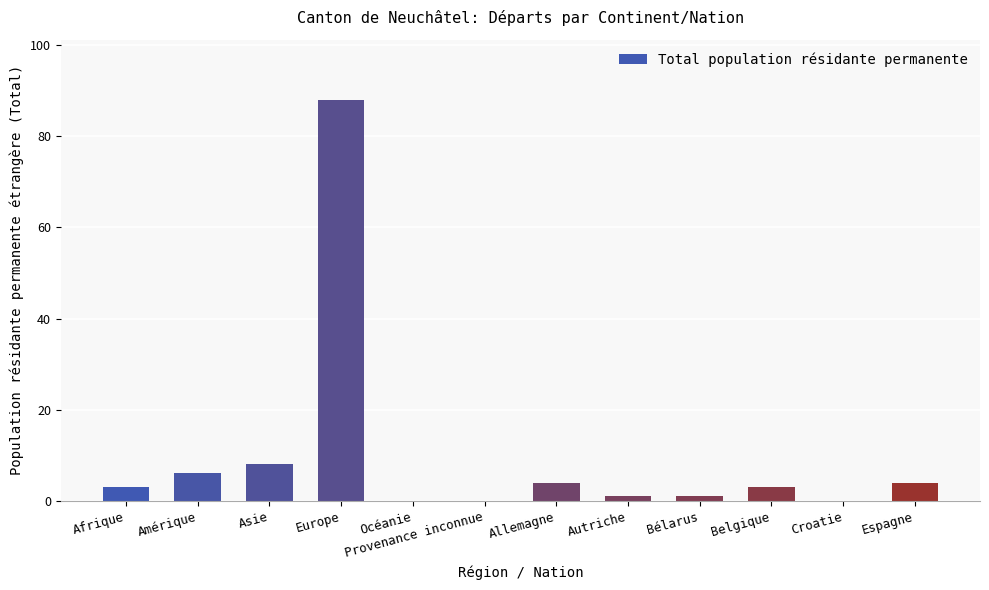

What value does the data have at Afrique?

3